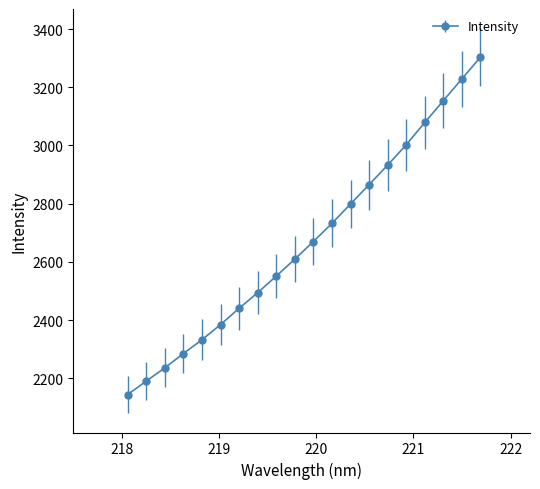

Reading left to right, list all the values displayed in this chart.

2144.0	2190.1	2235.7	2284.9	2332.3	2384.4	2440.4	2494.2	2551.1	2609.5	2669.9	2732.4	2798.9	2865.4	2932.7	3002.5	3079.0	3154.1	3228.9	3303.8